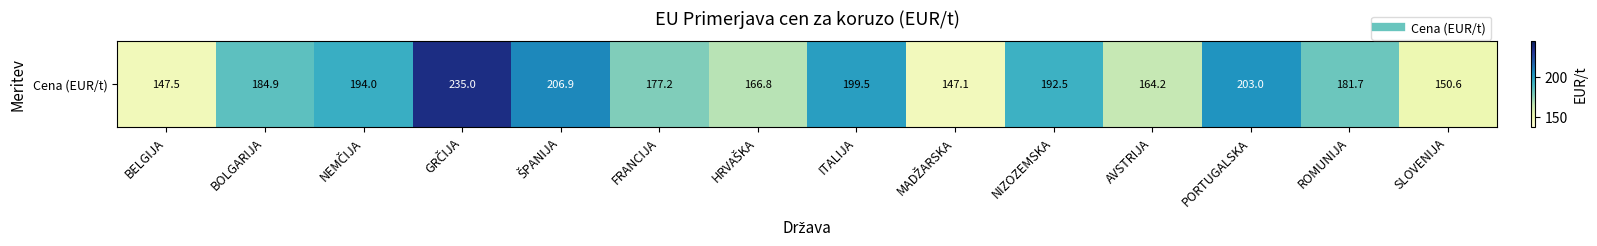

Reading left to right, extract all data points from this chart.

147.5	184.9	194.0	235.0	206.9	177.2	166.8	199.5	147.1	192.5	164.2	203.0	181.7	150.6